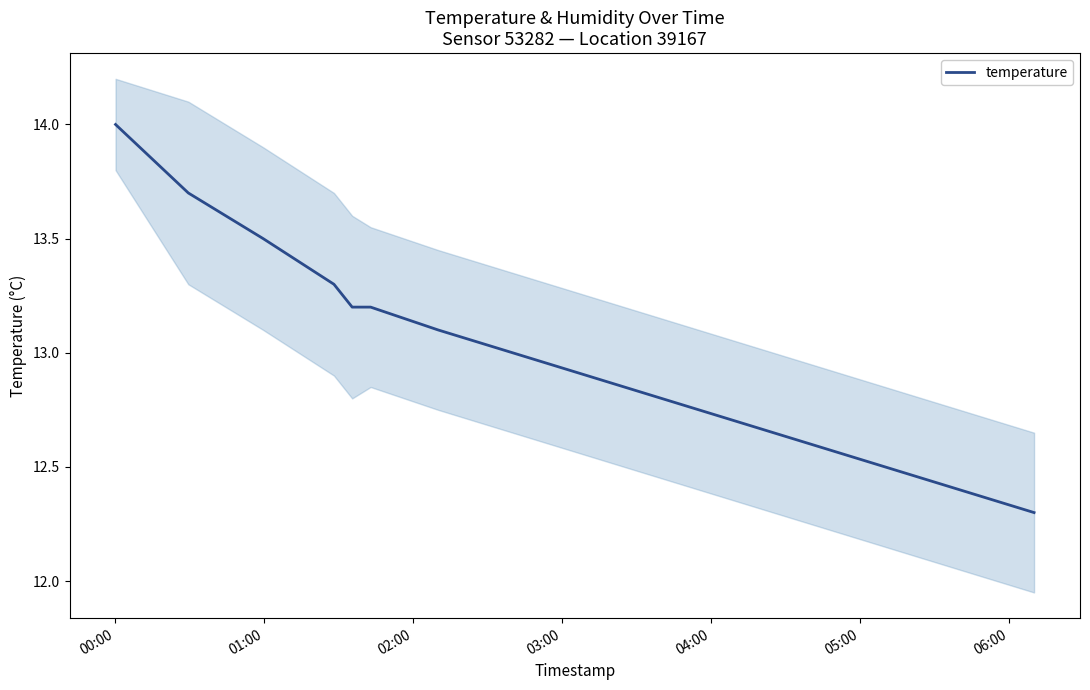

What is the greatest value displayed?

14.0